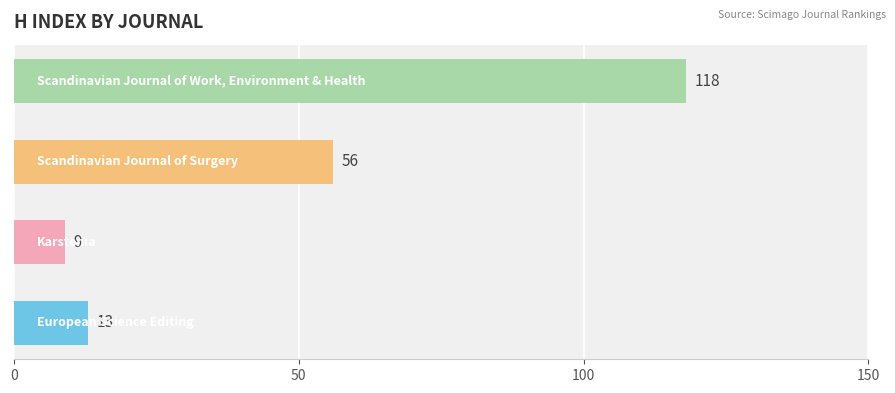

What is the minimum value shown in the chart?

9